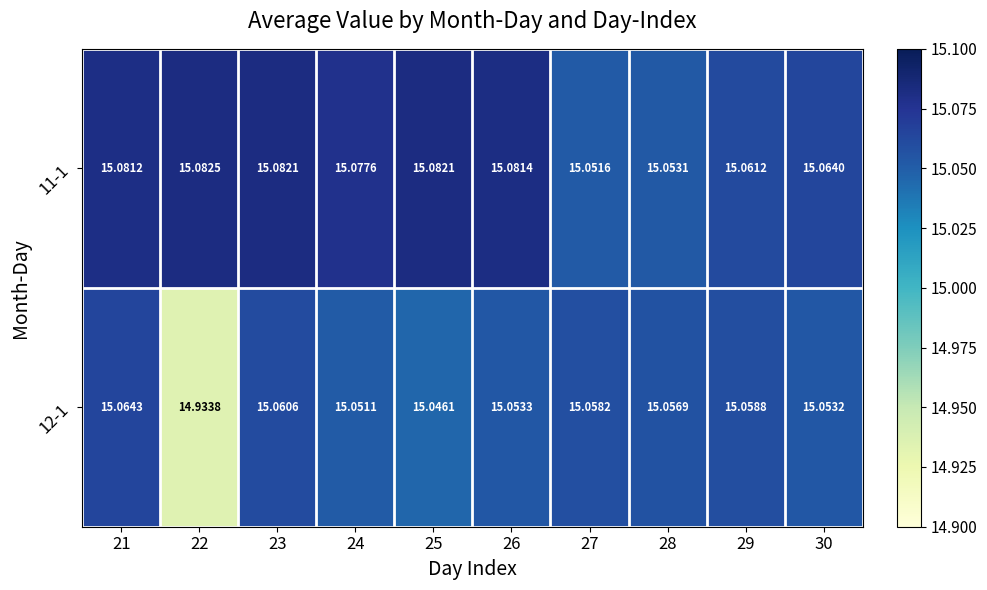

Is the value of 12-1 at 21 greater than the value of 11-1 at 21?

No